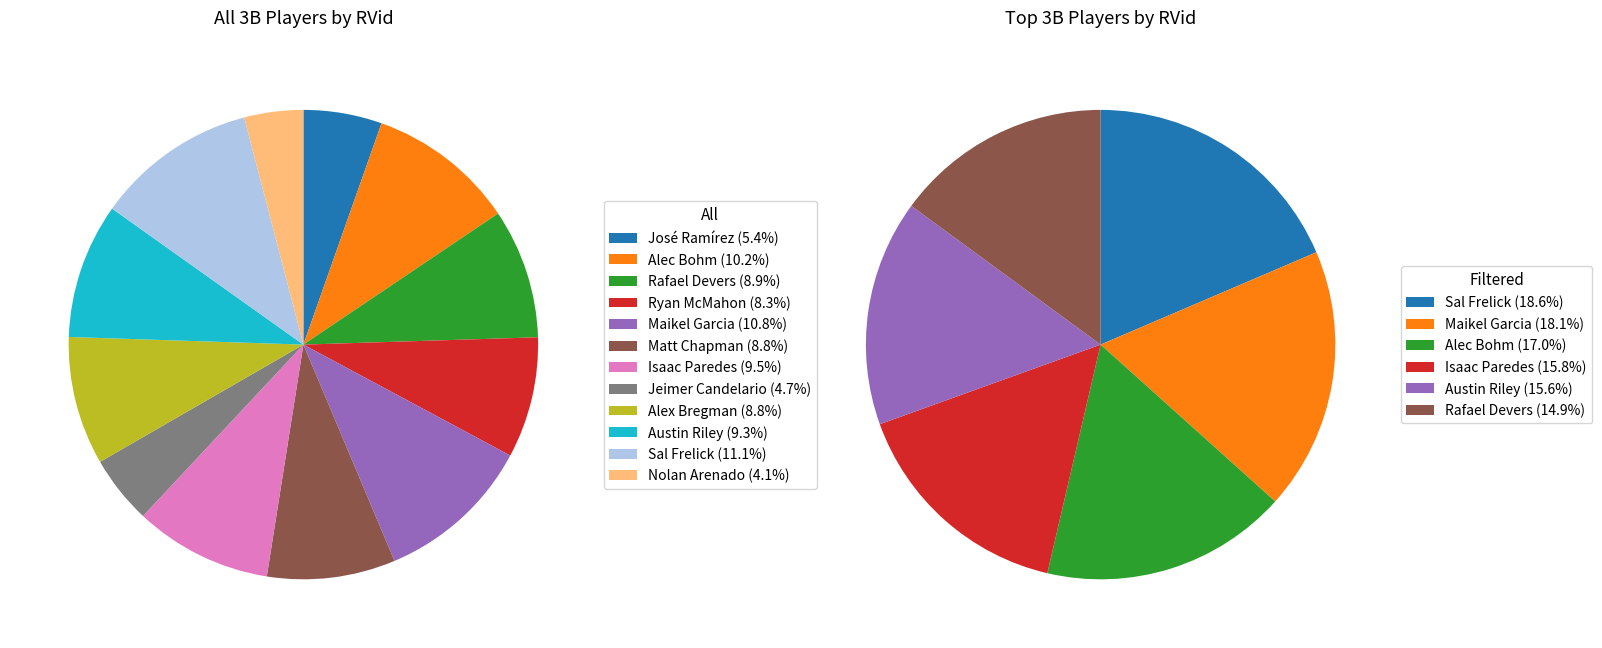

What is the change in value from Rafael Devers to Maikel Garcia?

+2424